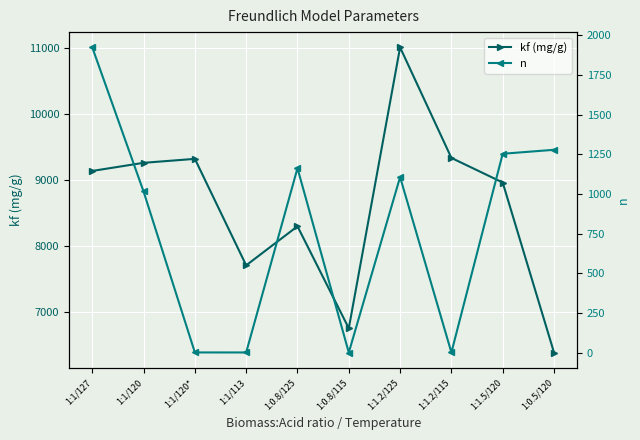

At which label does n reach its peak?

1:1/127